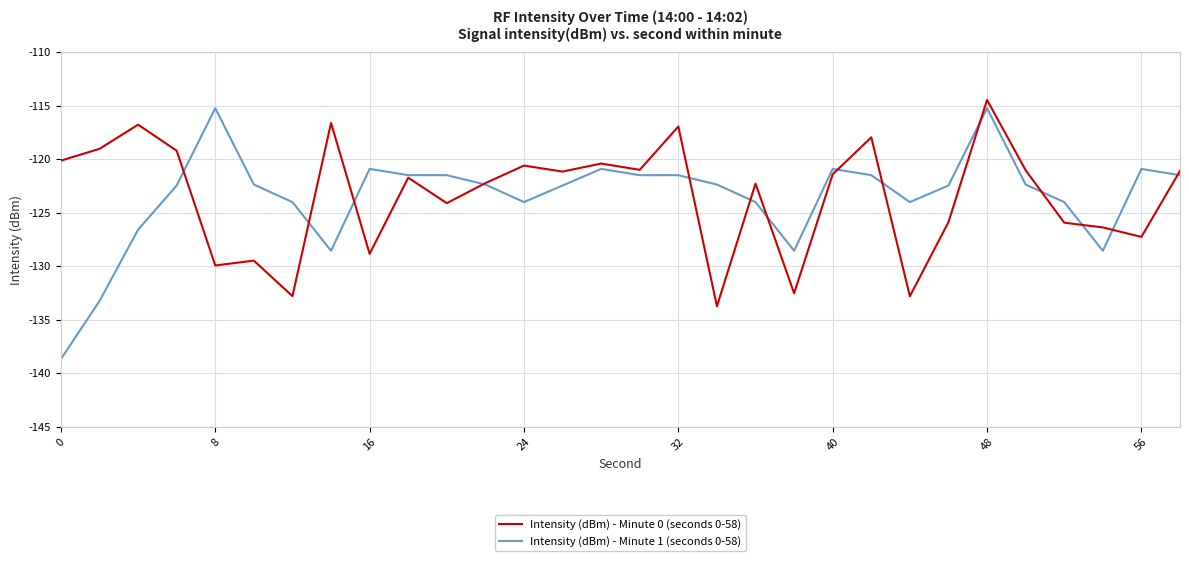

What is the maximum value shown in the chart?

-114.5